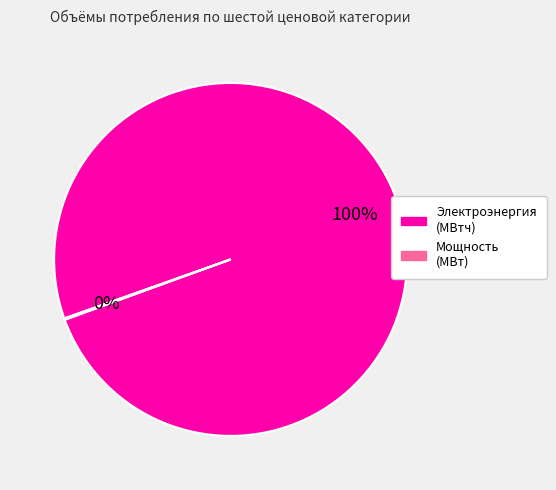

Is it true that Электроэнергия (МВтч) is 100% of the pie?

True